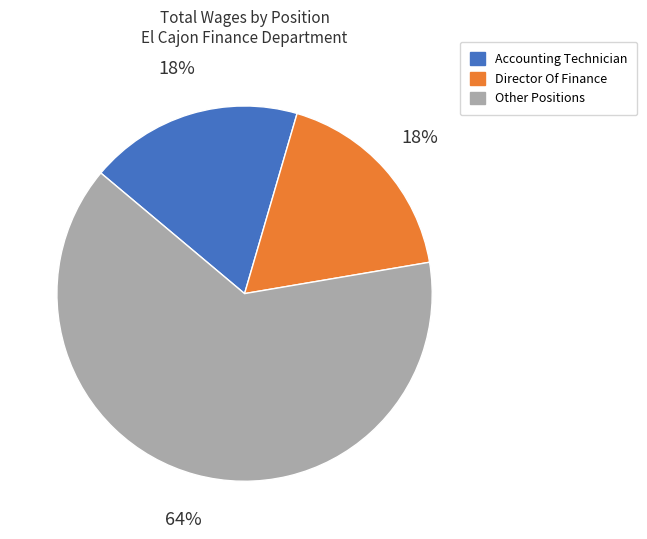

Is there any slice that represents more than half of the pie?

Yes